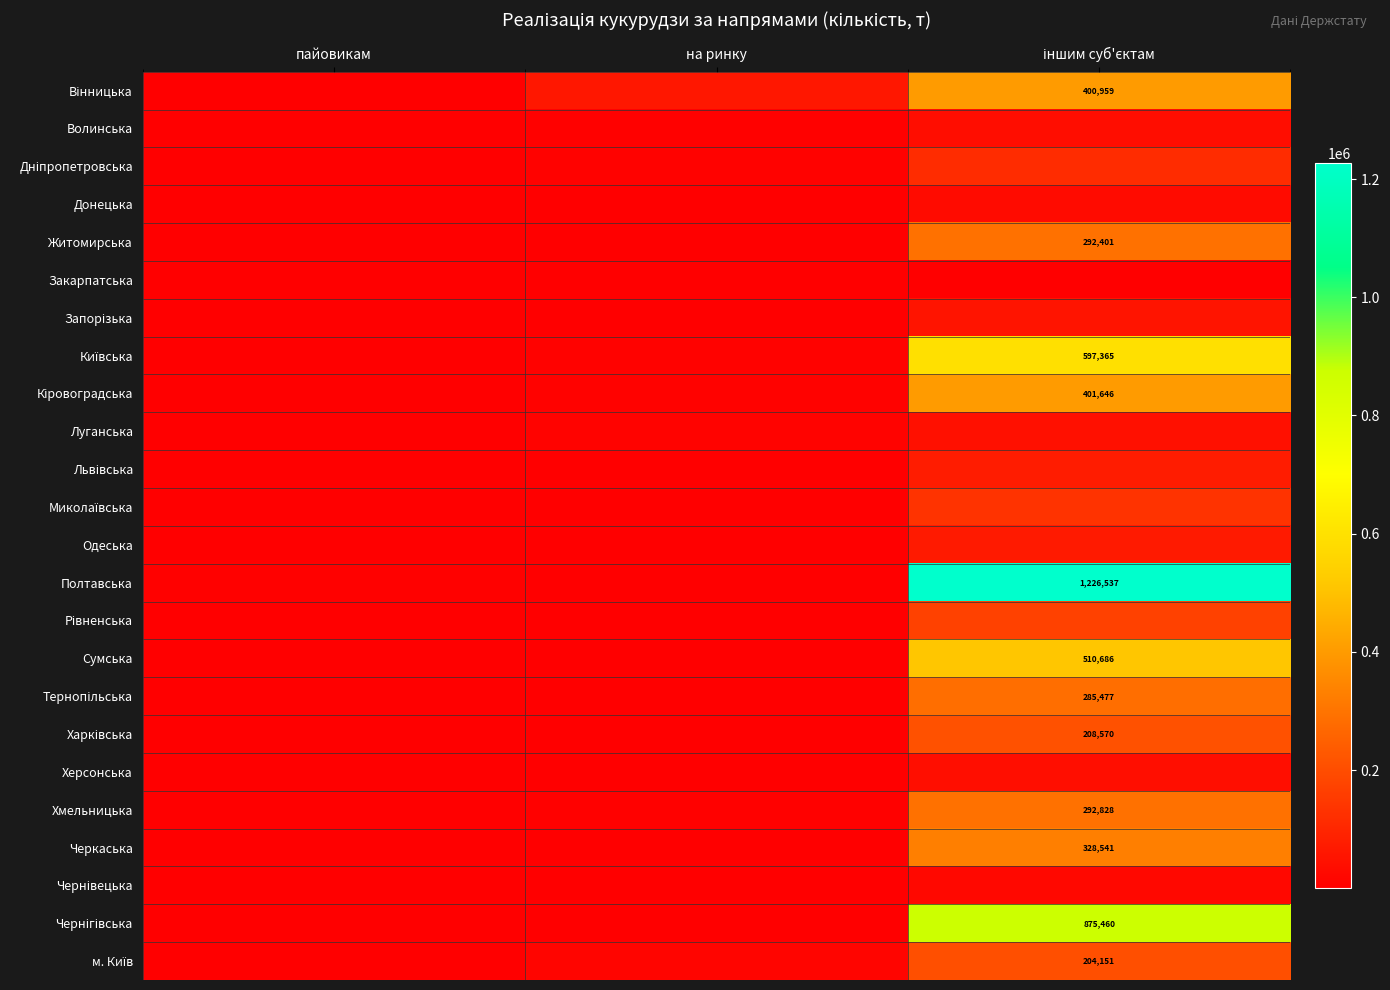

Is it true that Рівненська equals 169836 at іншим суб'єктам?

True